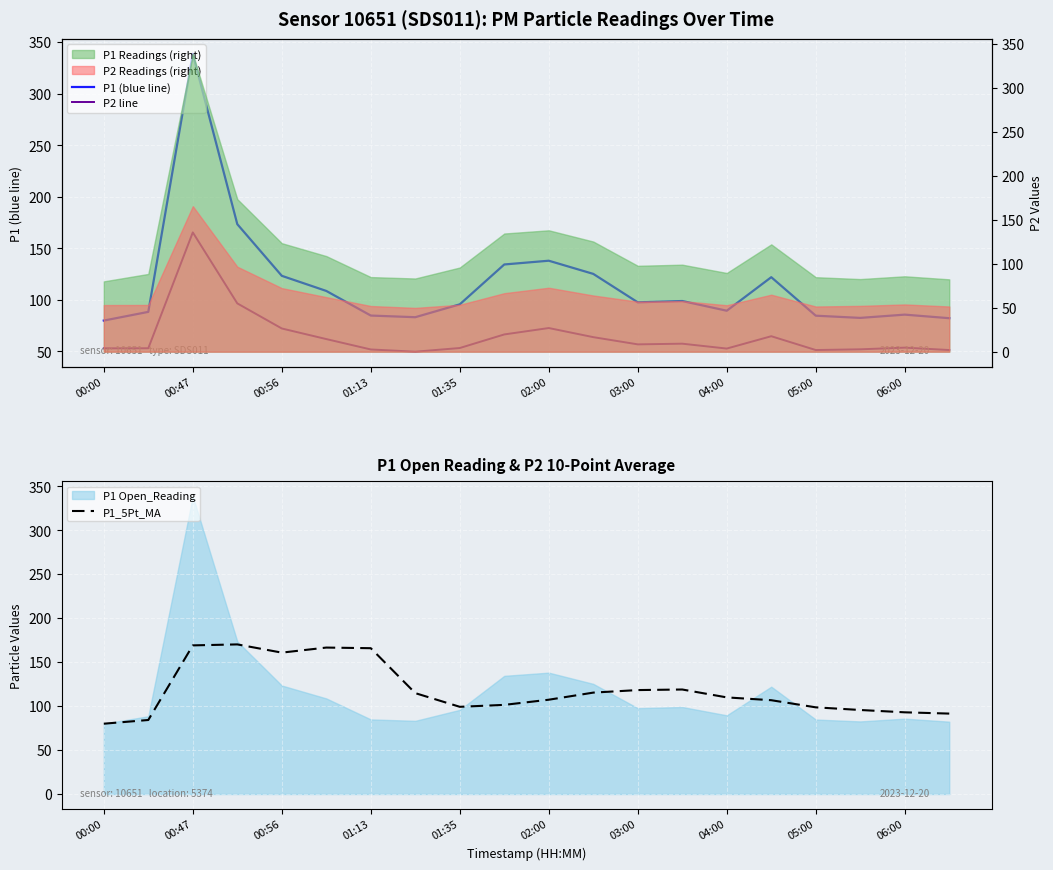

The value of P1_5Pt_MA at 03:00 is 118.2. True or false?

True